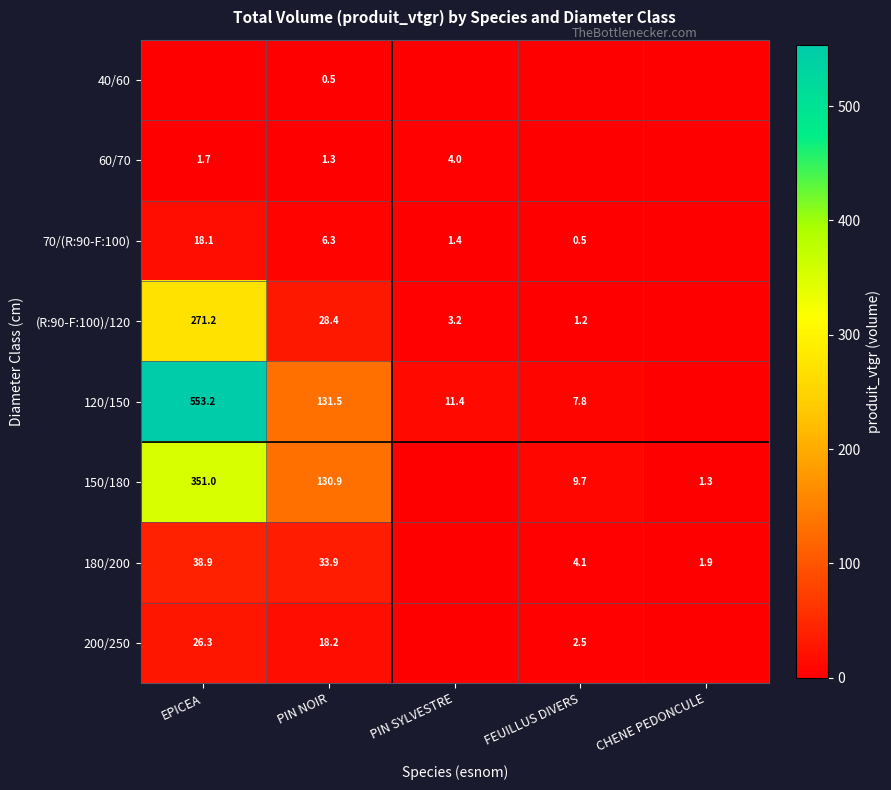

True or false: (R:90-F:100)/120 has a value of 1.8 at FEUILLUS DIVERS.

False